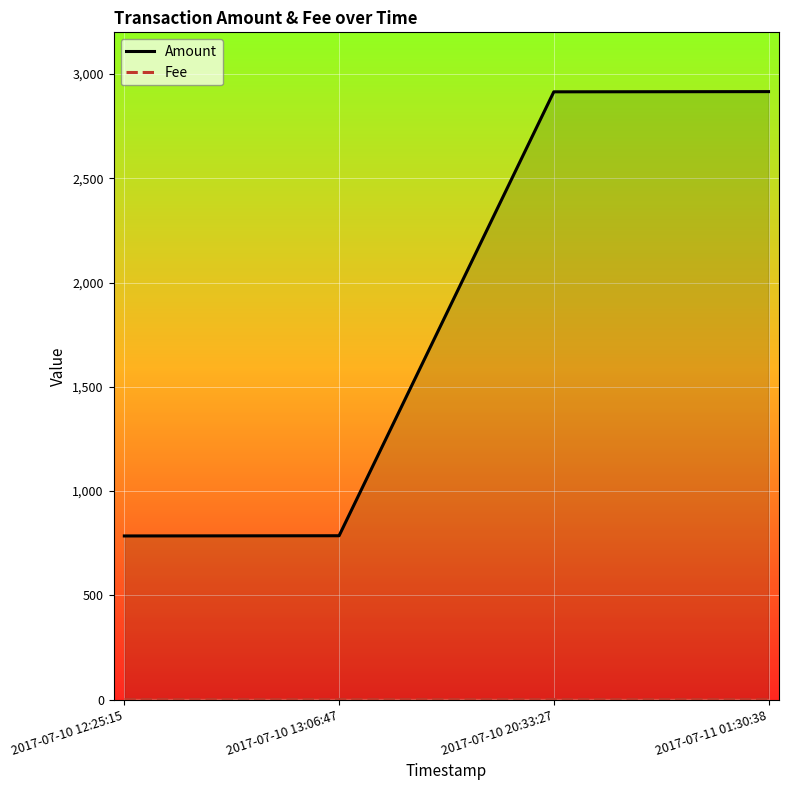

List the labels in order of Amount value, smallest first.

2017-07-10 12:25:15, 2017-07-10 13:06:47, 2017-07-10 20:33:27, 2017-07-11 01:30:38